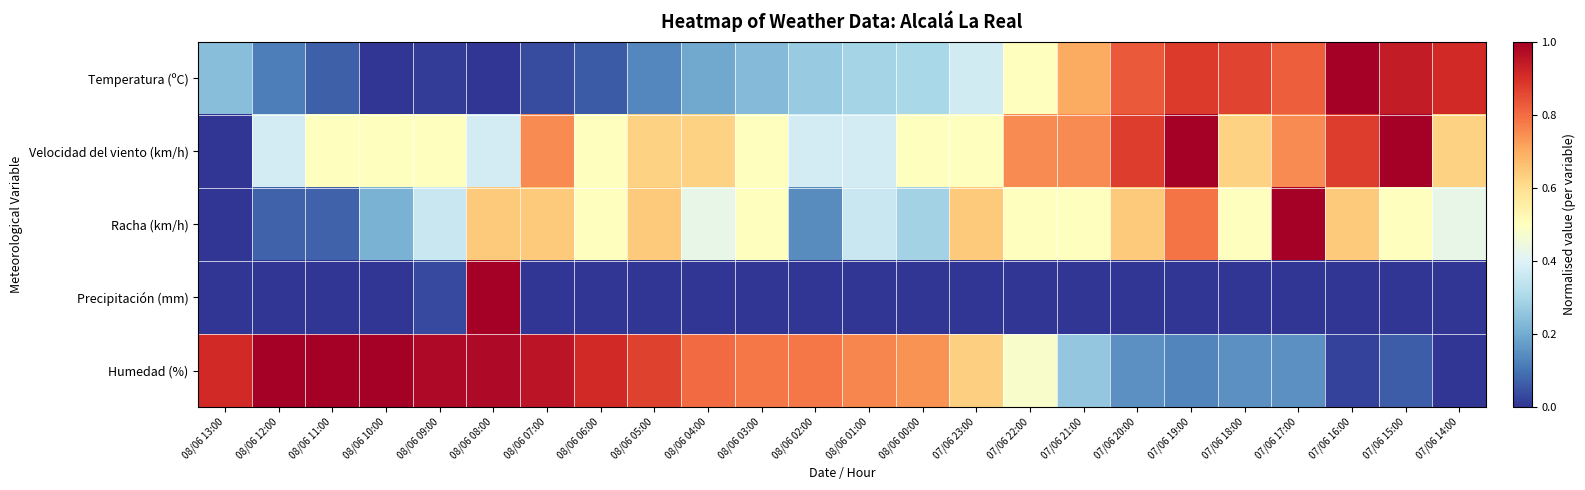

Reading left to right, list all the values displayed in this chart.

Temperatura (ºC): 08/06 13:00=0.2	08/06 12:00=0.1	08/06 11:00=0.1	08/06 10:00=0.0	08/06 09:00=0.0	08/06 08:00=0.0	08/06 07:00=0.0	08/06 06:00=0.1	08/06 05:00=0.1	08/06 04:00=0.2	08/06 03:00=0.2	08/06 02:00=0.3	08/06 01:00=0.3	08/06 00:00=0.3	07/06 23:00=0.4	07/06 22:00=0.5	07/06 21:00=0.7	07/06 20:00=0.8	07/06 19:00=0.9	07/06 18:00=0.9	07/06 17:00=0.8	07/06 16:00=1.0	07/06 15:00=0.9	07/06 14:00=0.9
Velocidad del viento (km/h): 08/06 13:00=0.0	08/06 12:00=0.4	08/06 11:00=0.5	08/06 10:00=0.5	08/06 09:00=0.5	08/06 08:00=0.4	08/06 07:00=0.8	08/06 06:00=0.5	08/06 05:00=0.6	08/06 04:00=0.6	08/06 03:00=0.5	08/06 02:00=0.4	08/06 01:00=0.4	08/06 00:00=0.5	07/06 23:00=0.5	07/06 22:00=0.8	07/06 21:00=0.8	07/06 20:00=0.9	07/06 19:00=1.0	07/06 18:00=0.6	07/06 17:00=0.8	07/06 16:00=0.9	07/06 15:00=1.0	07/06 14:00=0.6
Racha (km/h): 08/06 13:00=0.0	08/06 12:00=0.1	08/06 11:00=0.1	08/06 10:00=0.2	08/06 09:00=0.4	08/06 08:00=0.6	08/06 07:00=0.6	08/06 06:00=0.5	08/06 05:00=0.6	08/06 04:00=0.4	08/06 03:00=0.5	08/06 02:00=0.1	08/06 01:00=0.4	08/06 00:00=0.3	07/06 23:00=0.6	07/06 22:00=0.5	07/06 21:00=0.5	07/06 20:00=0.6	07/06 19:00=0.8	07/06 18:00=0.5	07/06 17:00=1.0	07/06 16:00=0.6	07/06 15:00=0.5	07/06 14:00=0.4
Precipitación (mm): 08/06 13:00=0.0	08/06 12:00=0.0	08/06 11:00=0.0	08/06 10:00=0.0	08/06 09:00=0.0	08/06 08:00=1.0	08/06 07:00=0.0	08/06 06:00=0.0	08/06 05:00=0.0	08/06 04:00=0.0	08/06 03:00=0.0	08/06 02:00=0.0	08/06 01:00=0.0	08/06 00:00=0.0	07/06 23:00=0.0	07/06 22:00=0.0	07/06 21:00=0.0	07/06 20:00=0.0	07/06 19:00=0.0	07/06 18:00=0.0	07/06 17:00=0.0	07/06 16:00=0.0	07/06 15:00=0.0	07/06 14:00=0.0
Humedad (%): 08/06 13:00=0.9	08/06 12:00=1.0	08/06 11:00=1.0	08/06 10:00=1.0	08/06 09:00=1.0	08/06 08:00=1.0	08/06 07:00=1.0	08/06 06:00=0.9	08/06 05:00=0.9	08/06 04:00=0.8	08/06 03:00=0.8	08/06 02:00=0.8	08/06 01:00=0.8	08/06 00:00=0.7	07/06 23:00=0.6	07/06 22:00=0.5	07/06 21:00=0.3	07/06 20:00=0.2	07/06 19:00=0.1	07/06 18:00=0.2	07/06 17:00=0.2	07/06 16:00=0.0	07/06 15:00=0.1	07/06 14:00=0.0